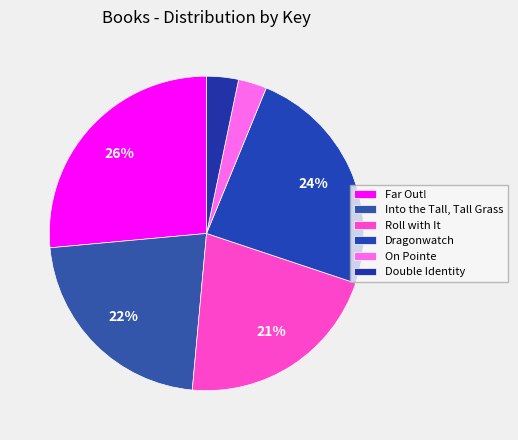

What percentage is the Double Identity slice, to the nearest percent?

3%